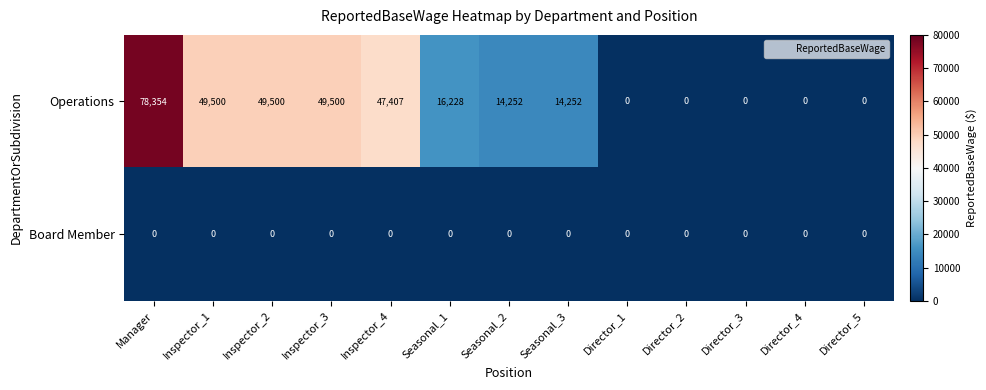

Rank the series by their maximum value, from lowest to highest.

Board Member, Operations